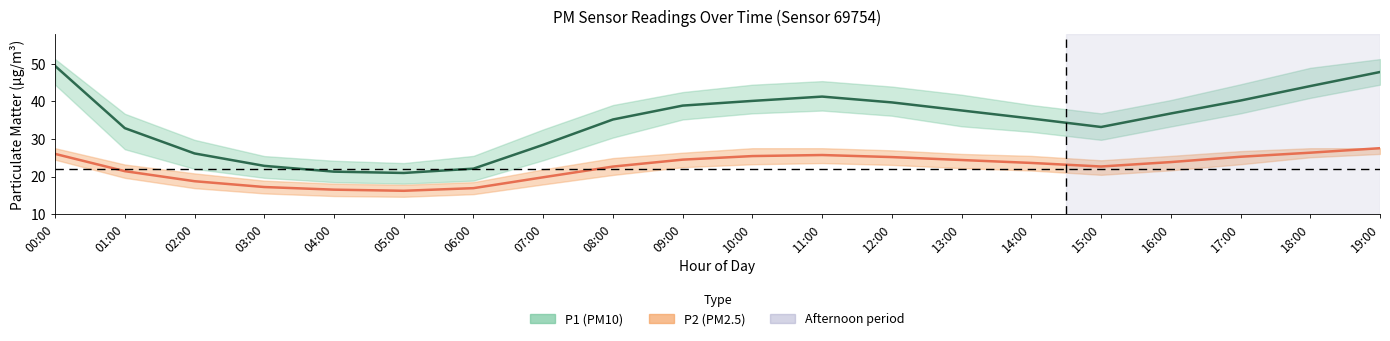

Reading right to left, what are all the values shown in this chart?

P1 (PM10): 47.9	44.1	40.2	36.8	33.2	35.5	37.6	39.8	41.3	40.1	38.9	35.2	28.4	22.1	20.9	21.3	22.8	26.1	32.9	49.5
P2 (PM2.5): 27.6	26.4	25.3	23.9	22.7	23.6	24.4	25.2	25.7	25.4	24.5	22.6	19.8	16.9	16.2	16.5	17.2	18.8	21.4	26.0